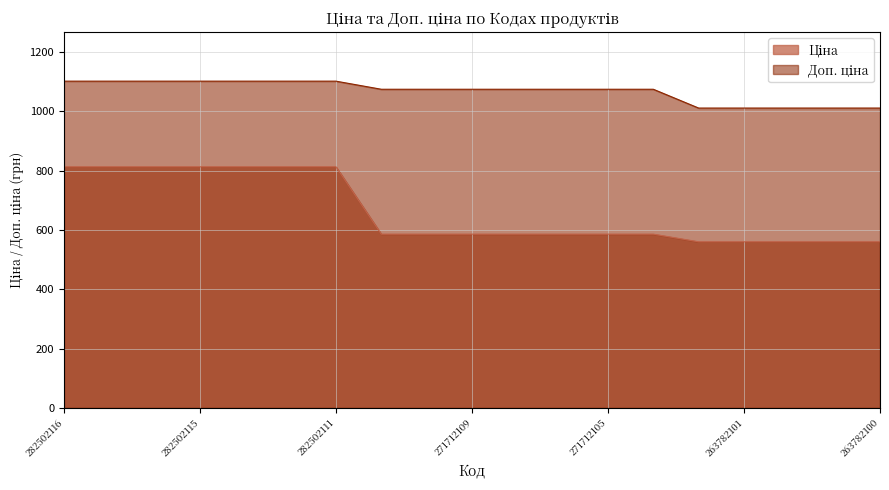

What is the total value across all series at 263782100?

1571.2